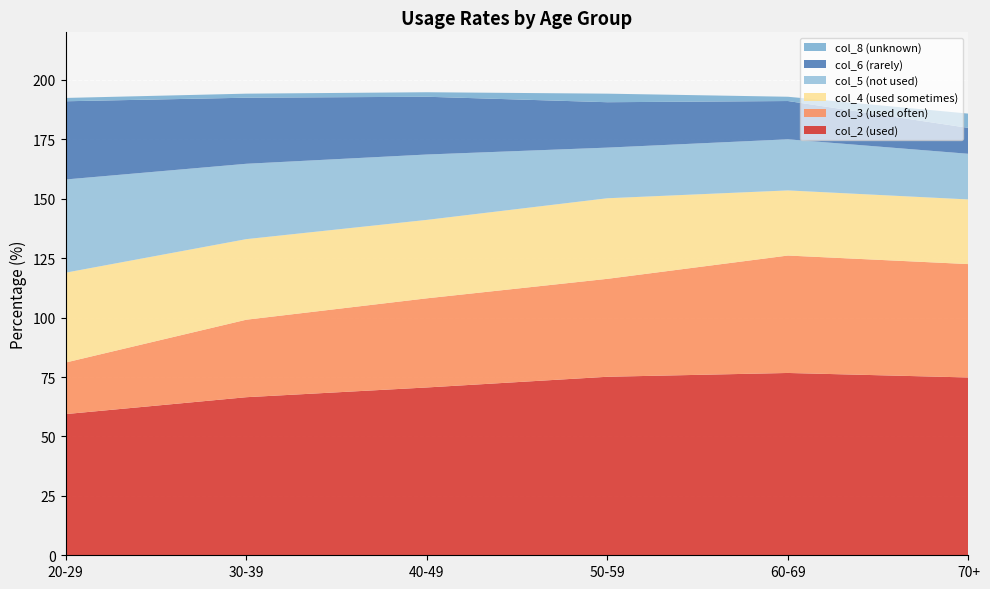

Reading left to right, what are all the values shown in this chart?

col_2 (used): 20-29=59.4	30-39=66.5	40-49=70.6	50-59=75.1	60-69=76.7	70+=74.8
col_3 (used often): 20-29=21.7	30-39=32.6	40-49=37.5	50-59=41.2	60-69=49.4	70+=47.7
col_4 (used sometimes): 20-29=37.8	30-39=33.9	40-49=33.0	50-59=33.9	60-69=27.4	70+=27.2
col_5 (not used): 20-29=39.2	30-39=31.7	40-49=27.5	50-59=21.3	60-69=21.5	70+=19.2
col_6 (rarely): 20-29=32.9	30-39=27.8	40-49=24.3	50-59=19.1	60-69=16.1	70+=10.9
col_8 (unknown): 20-29=1.4	30-39=1.7	40-49=1.9	50-59=3.6	60-69=1.8	70+=6.0